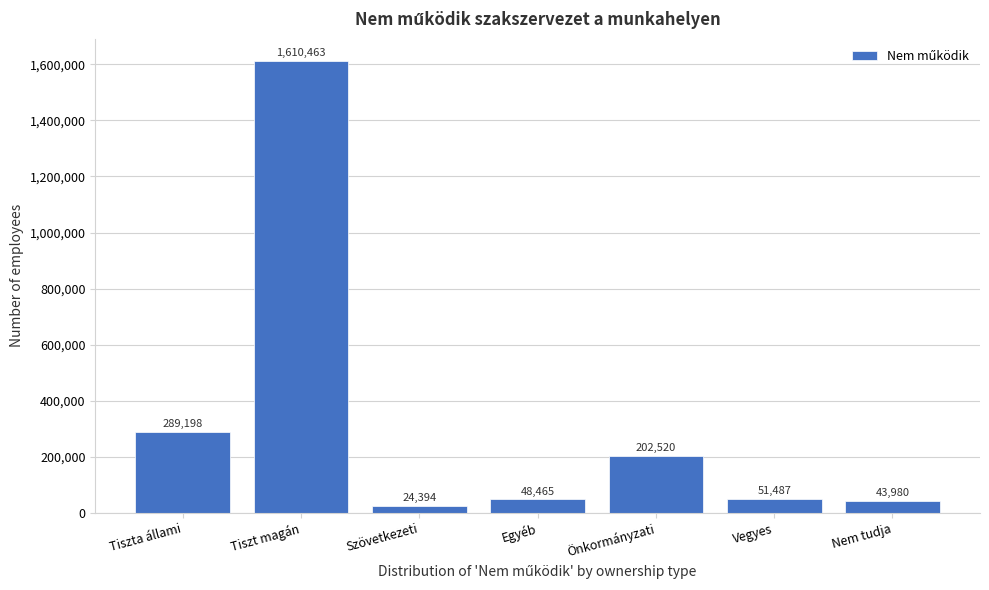

Reading left to right, what are all the values shown in this chart?

Tiszta állami=289198	Tiszt magán=1610463	Szövetkezeti=24394	Egyéb=48465	Önkormányzati=202520	Vegyes=51487	Nem tudja=43980